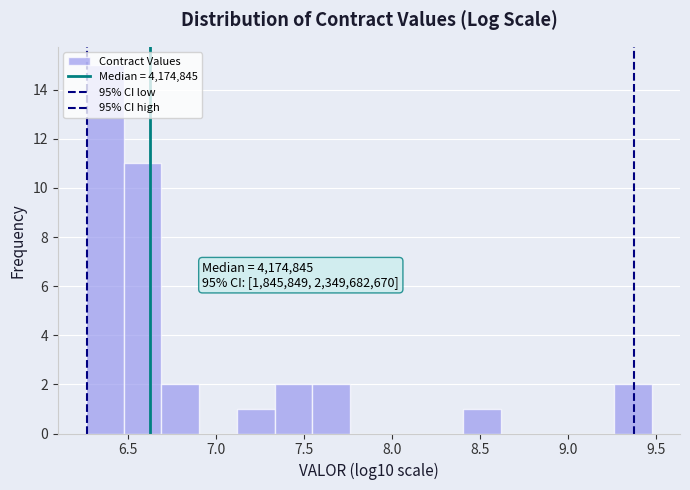

Which range on the x-axis has the tallest bar?

6.25 to 6.45